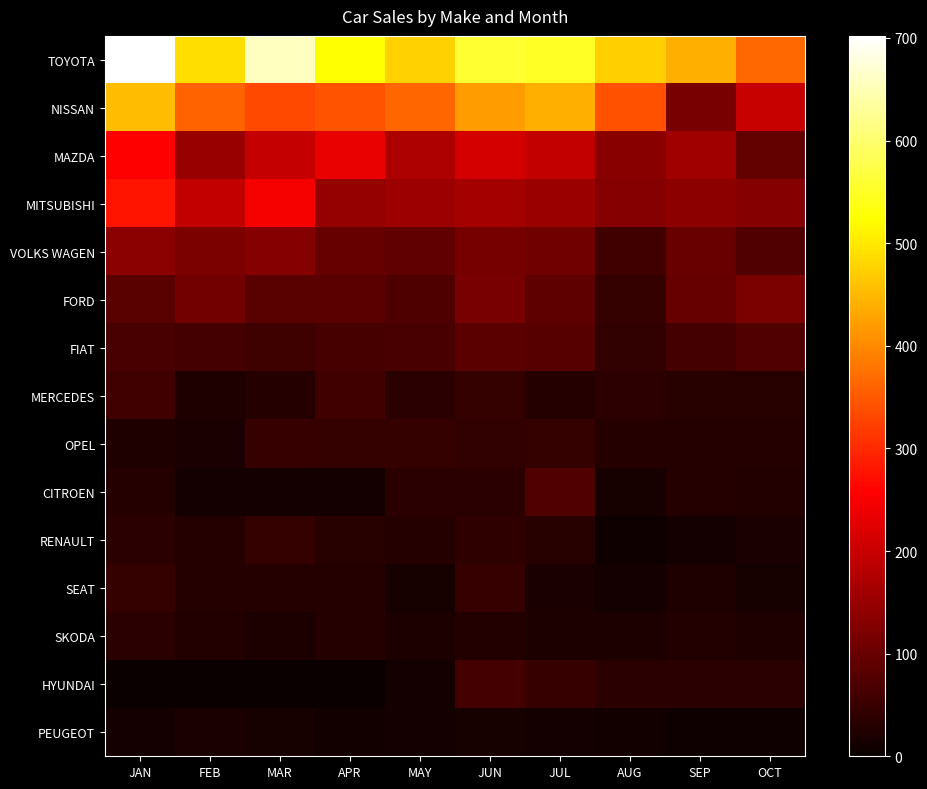

Which series has the largest range (max minus min)?

NISSAN